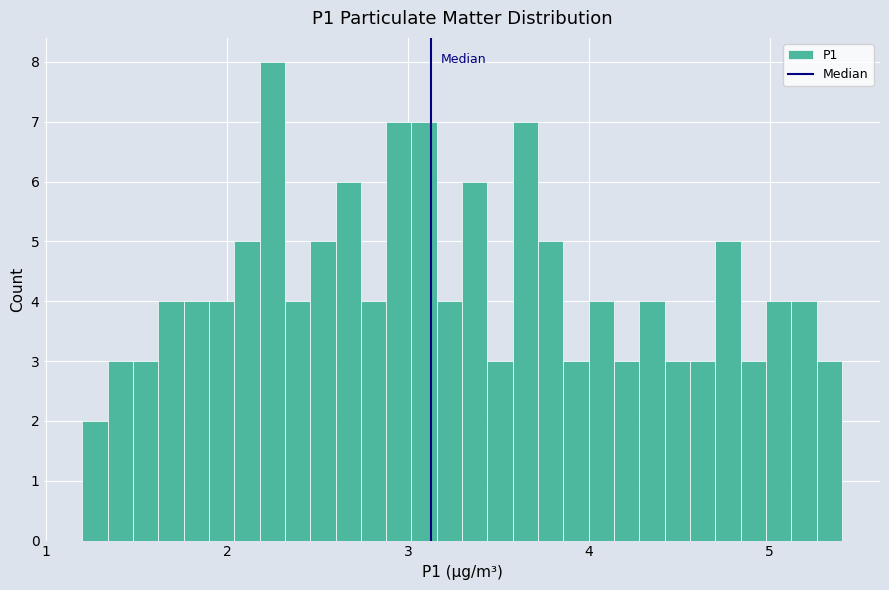

Read against the x-axis, roughly where is the centre of the tallest bar?

2.3